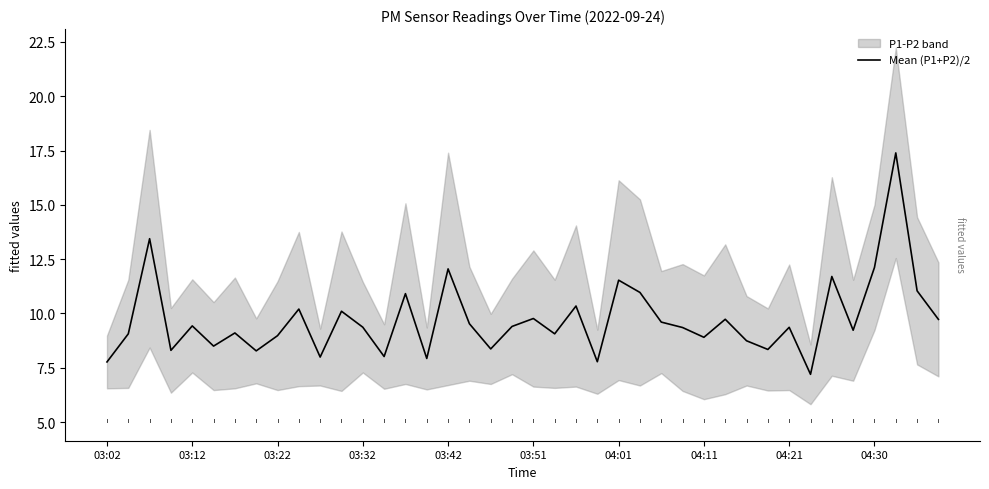

How many interior local peaks (higher than both neighbors) does the data have?

14